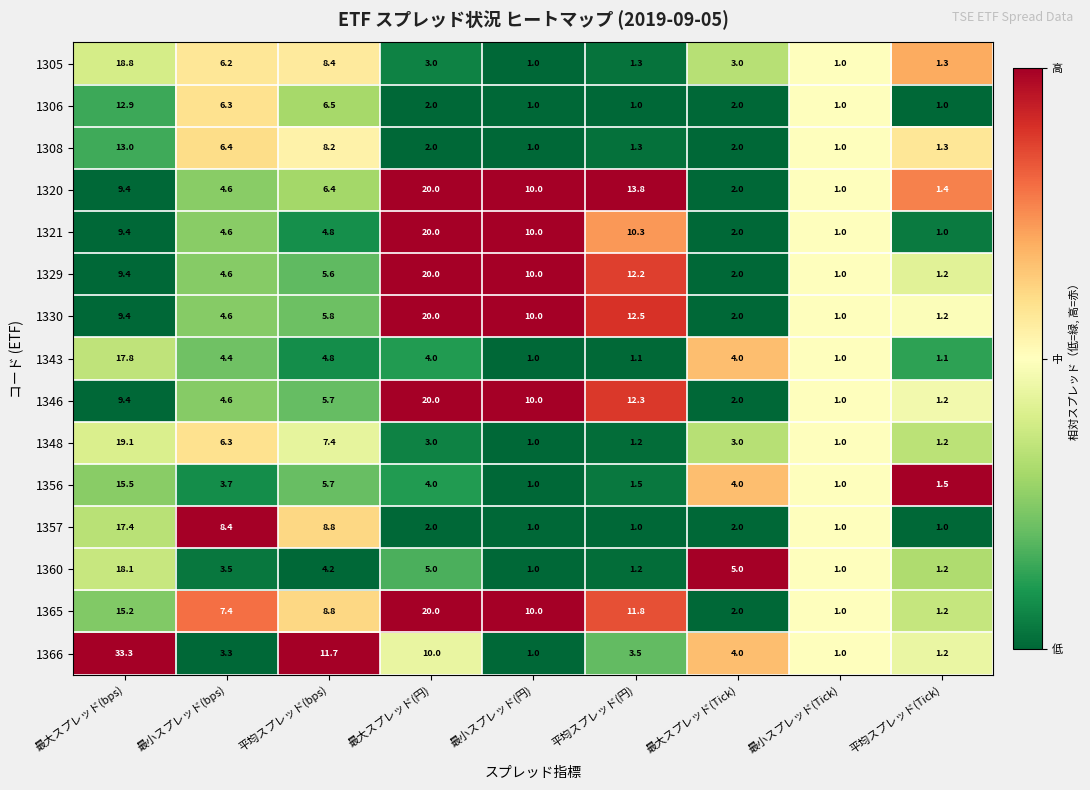

What is the difference between the highest and lowest values at 平均スプレッド(円)?

12.8